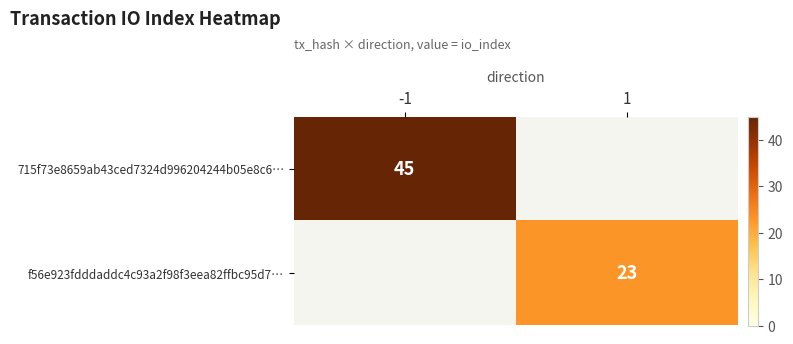

Is it true that 715f73e8659ab43ced7324d996204244b05e8c6… equals 74 at -1?

False